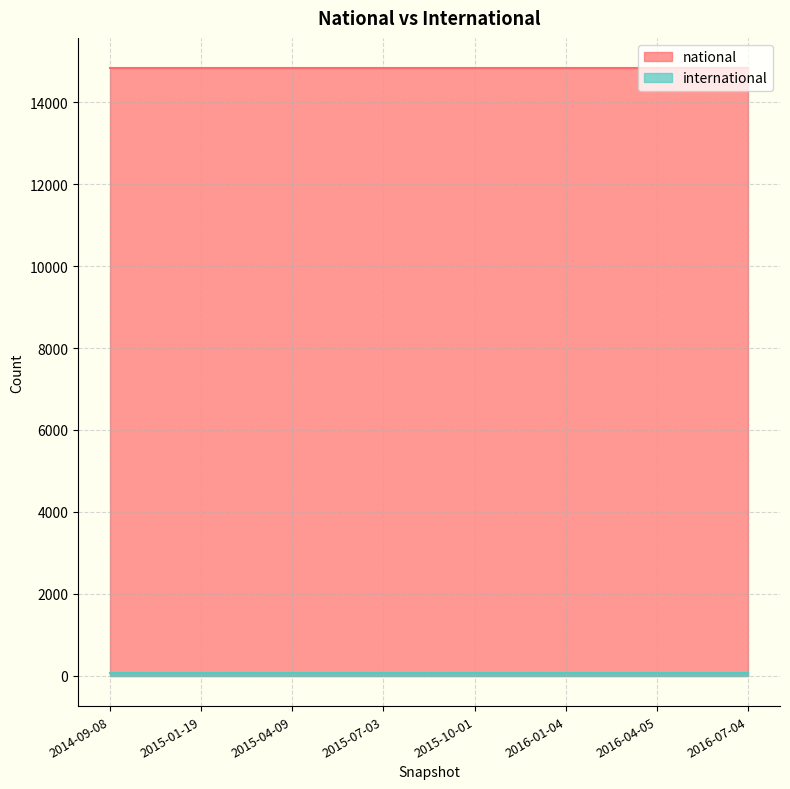

At 2015-07-03, list the series in order from largest to smallest.

national, international